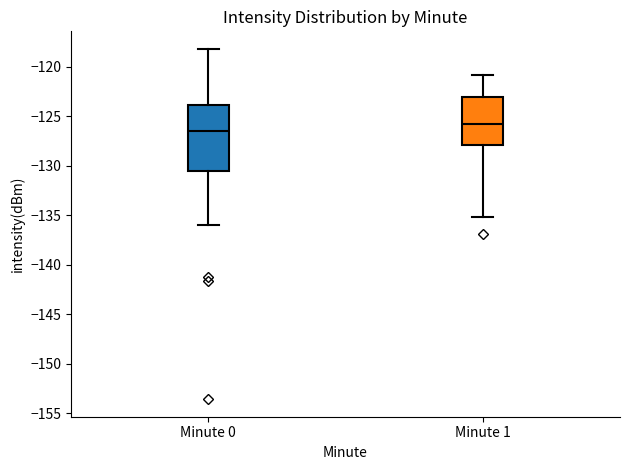

Which box is the tallest, from its lower edge to its upper edge?

Minute 0